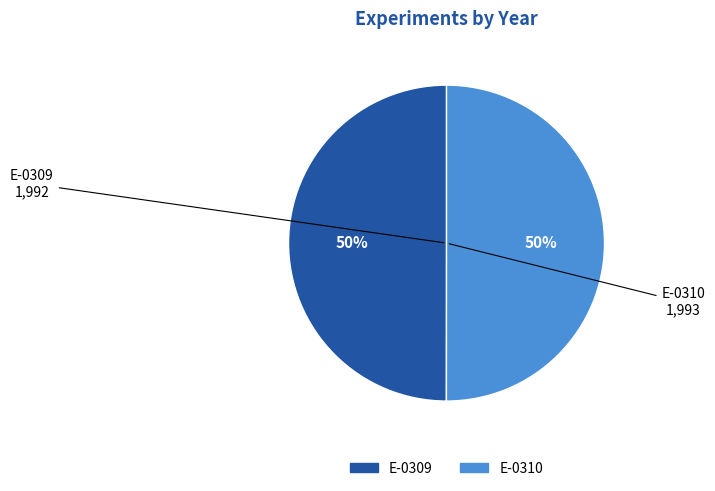

To the nearest percent, what portion does E-0310 represent?

50%